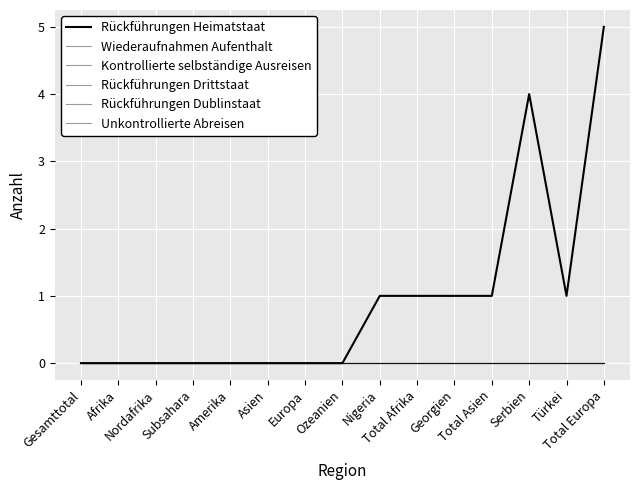

Is this an area chart (filled region under the line)?

No